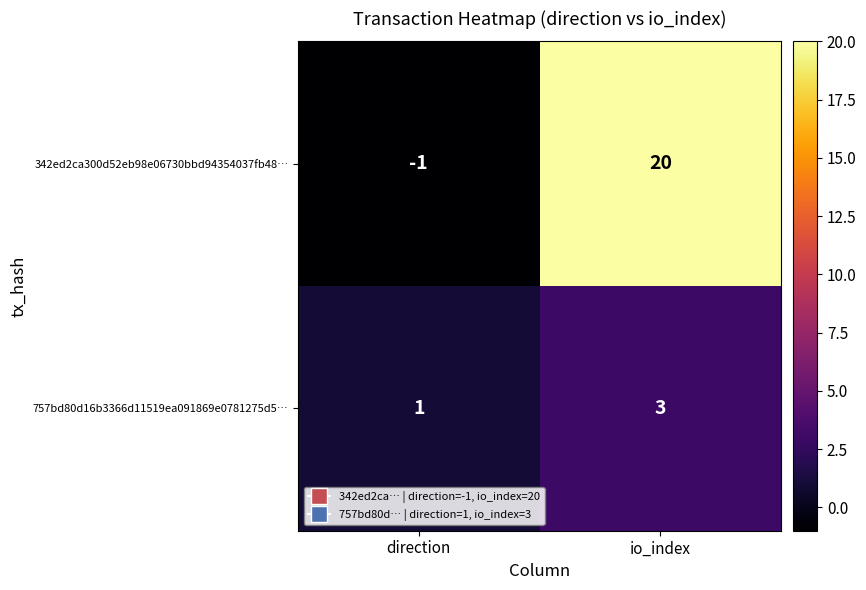

What is the difference between the highest and lowest values at direction?

2